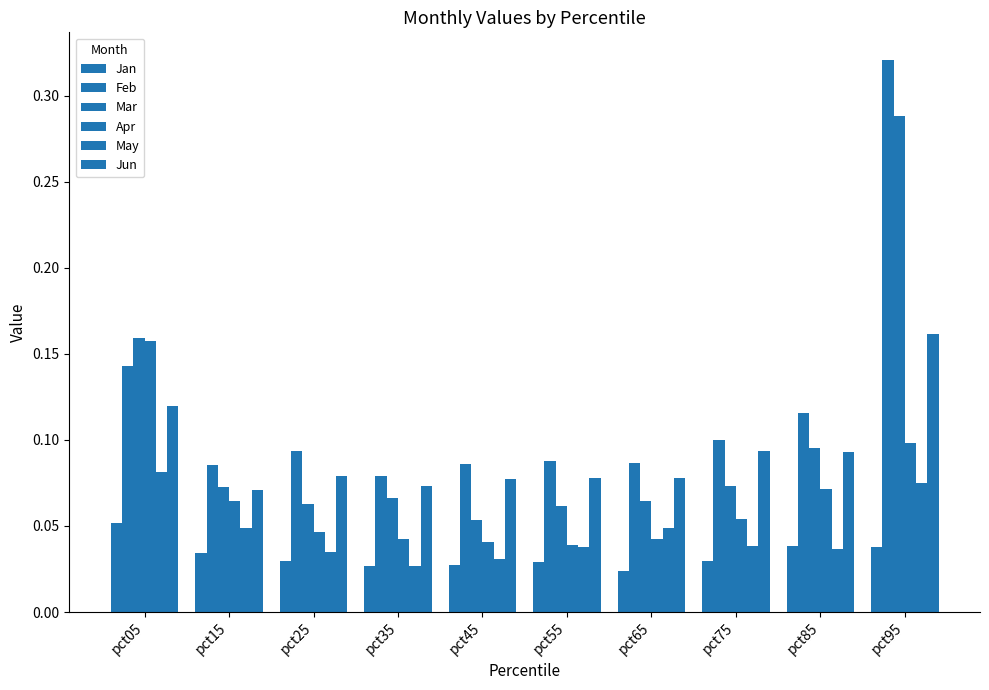

Which series has the largest total across all categories?

Feb